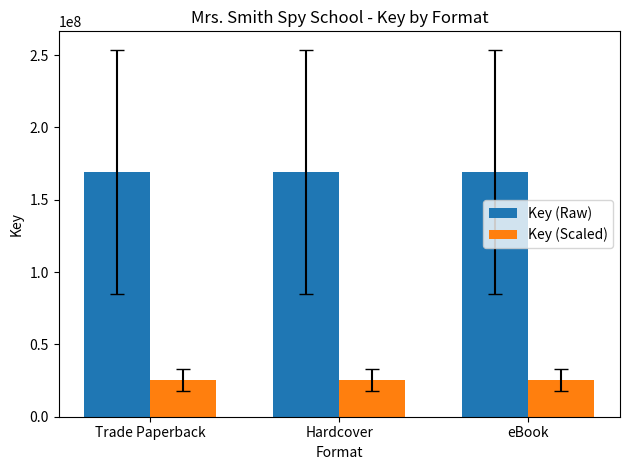

At how many categories does at least one series exceed 109634010?

3